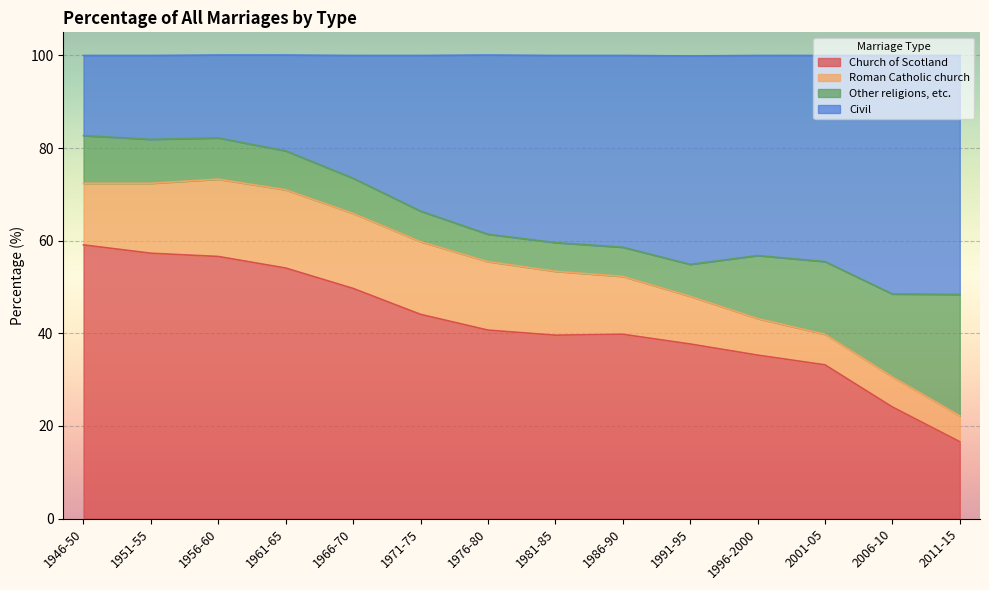

How many lines are shown in the chart?

4